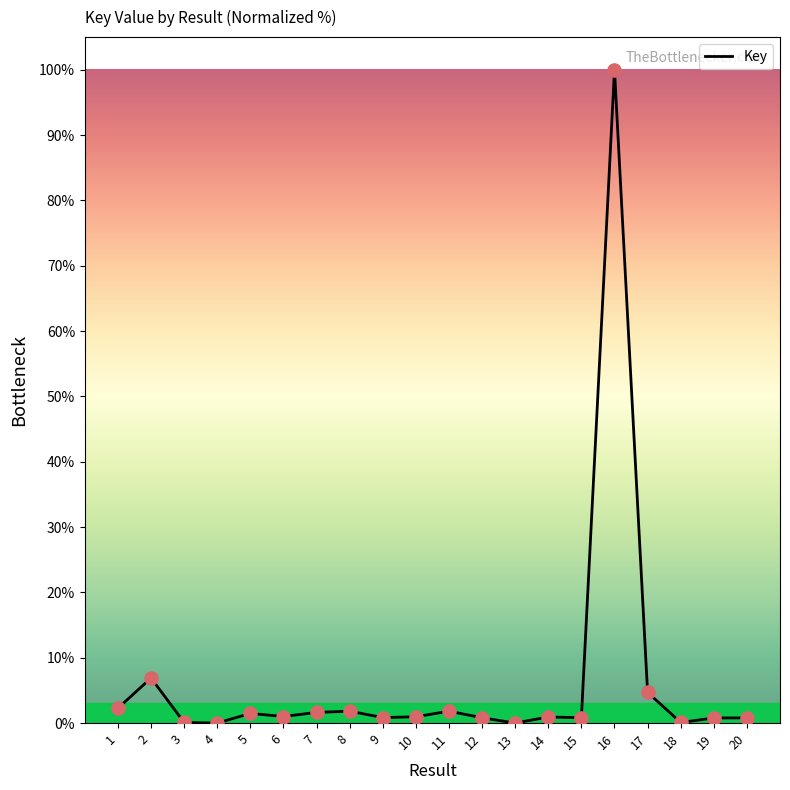

What is the change in value from 3 to 10?

+0.9